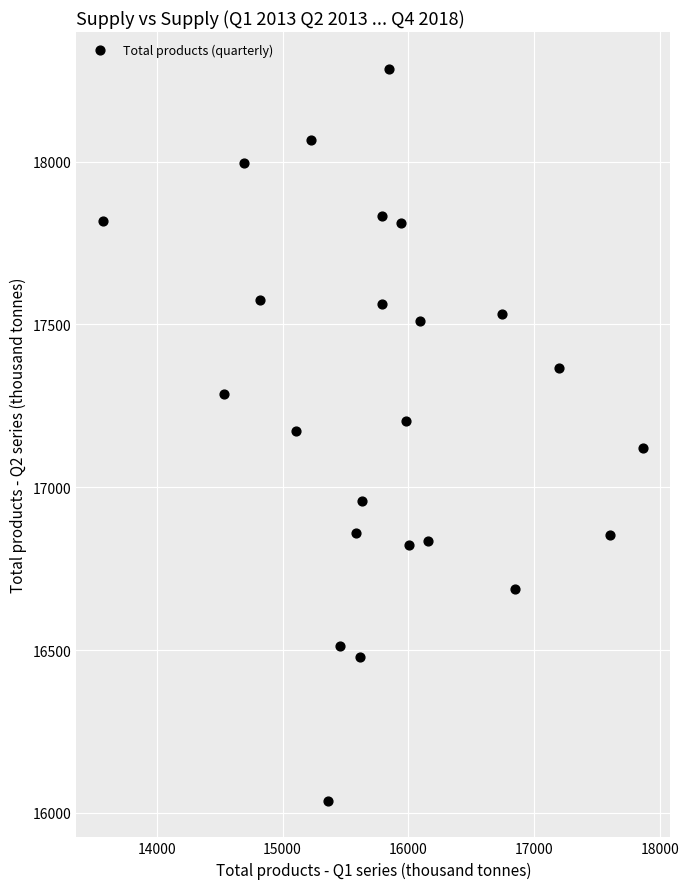

What is the range of Y values (max minus min)?

2247.9